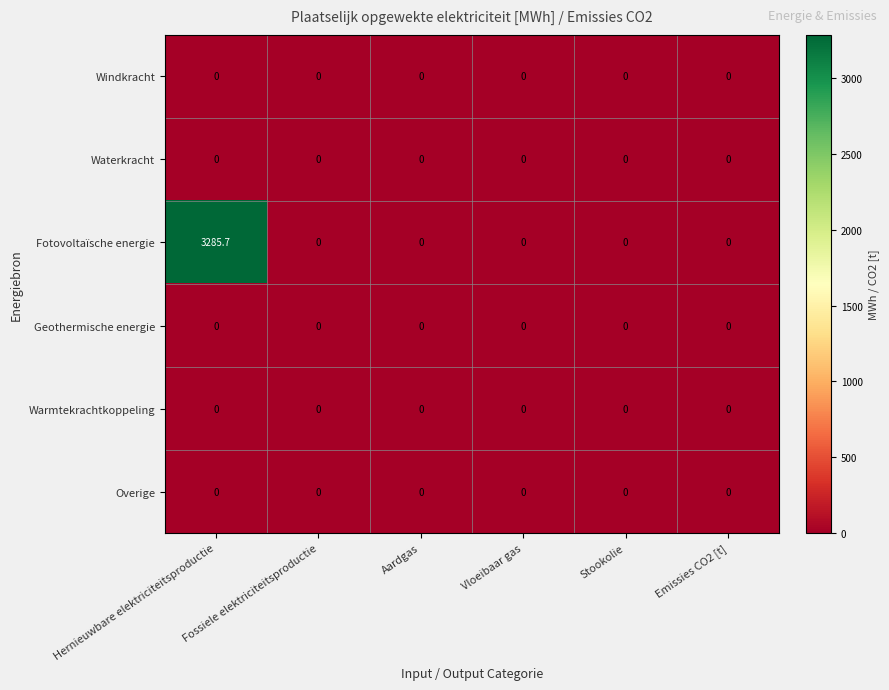

Which series has the largest total across all categories?

Fotovoltaïsche energie